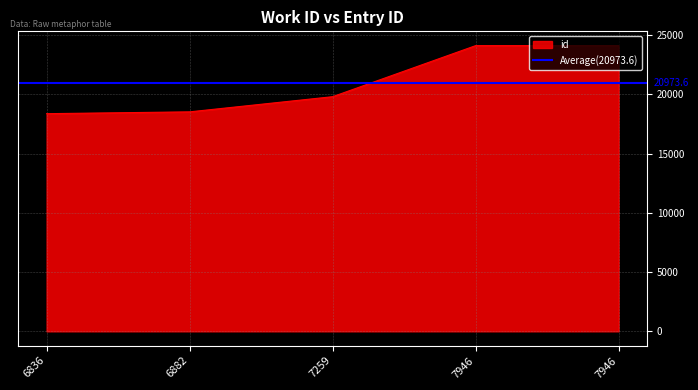

True or false: the data has more than 1 interior local peaks.

False